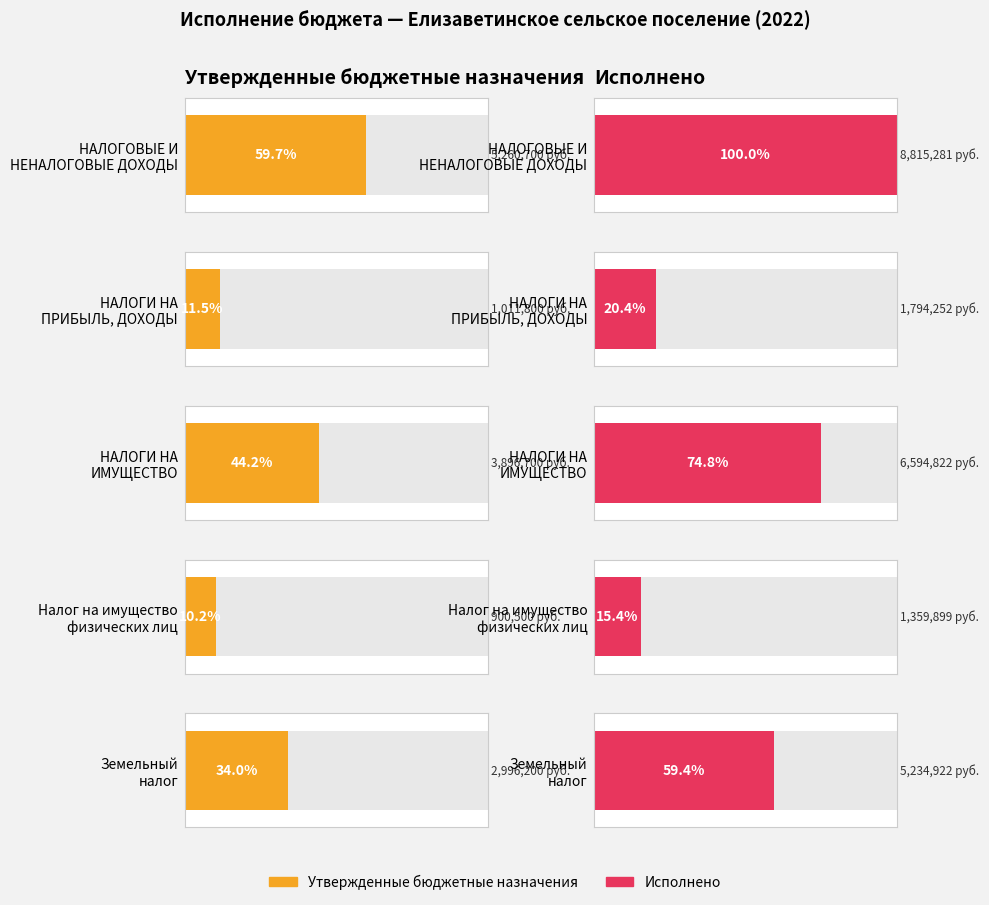

At Земельный
налог, list the series in order from largest to smallest.

Исполнено, Утвержденные бюджетные назначения